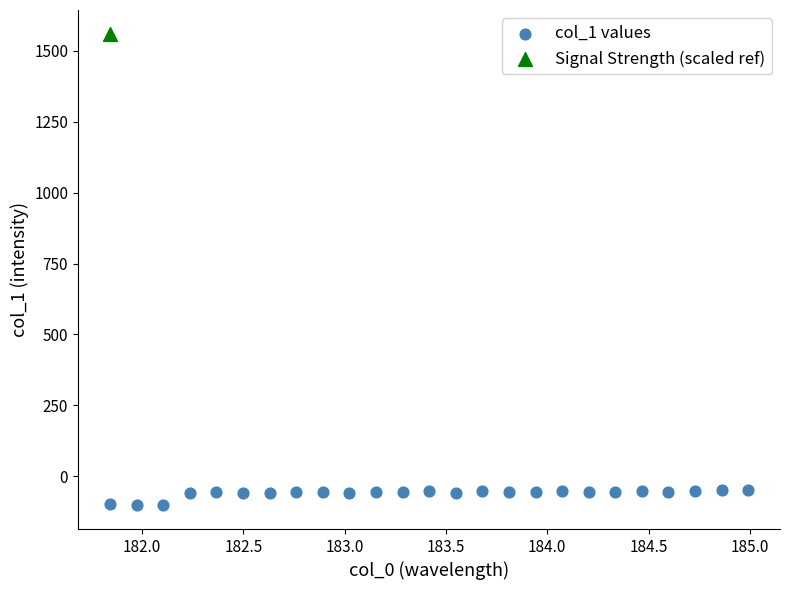

What are all the series names shown in the legend?

col_1 values, Signal Strength (scaled ref)